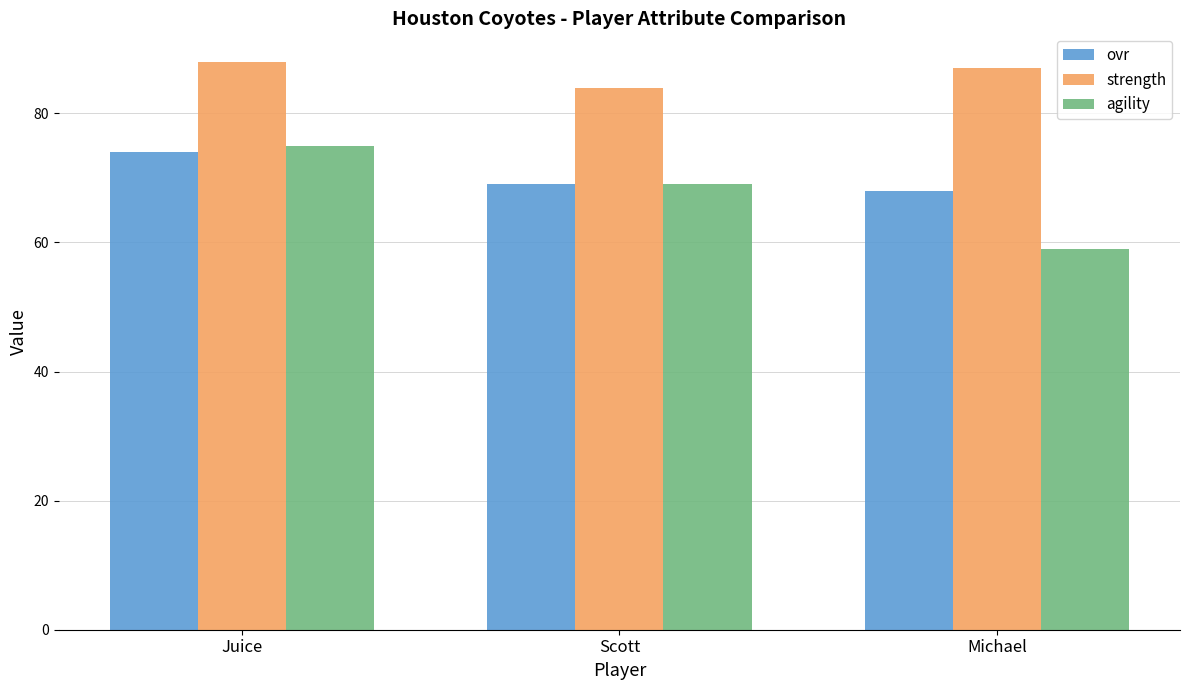

What position from the left is Michael?

3